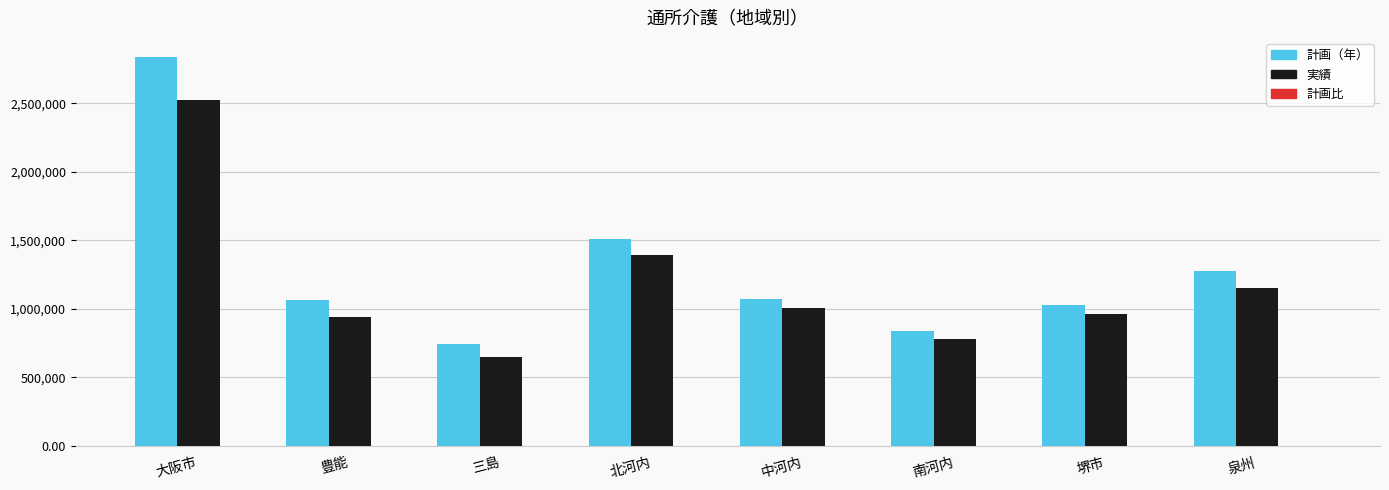

What is the spread (max minus min) of values at 泉州?

1275284.7